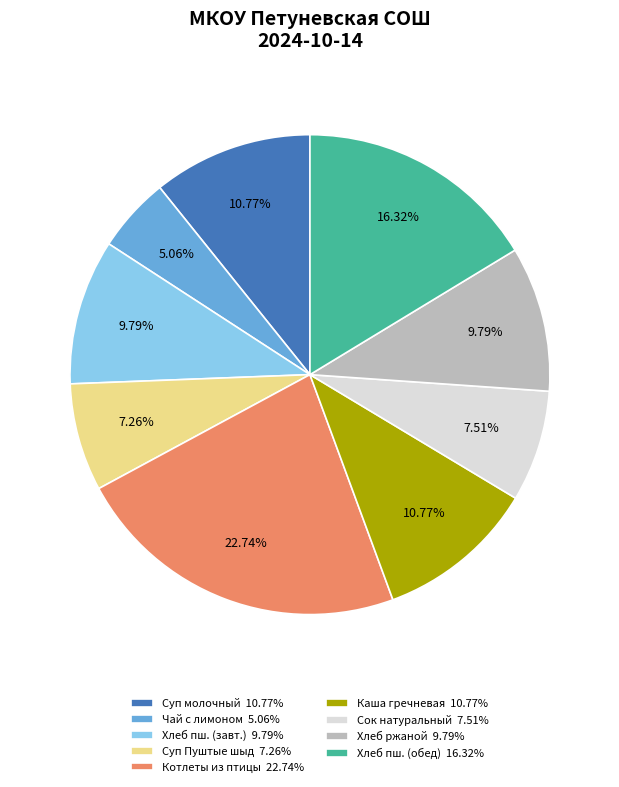

To the nearest percent, what is the difference between the largest and smallest slice percentages?

18%